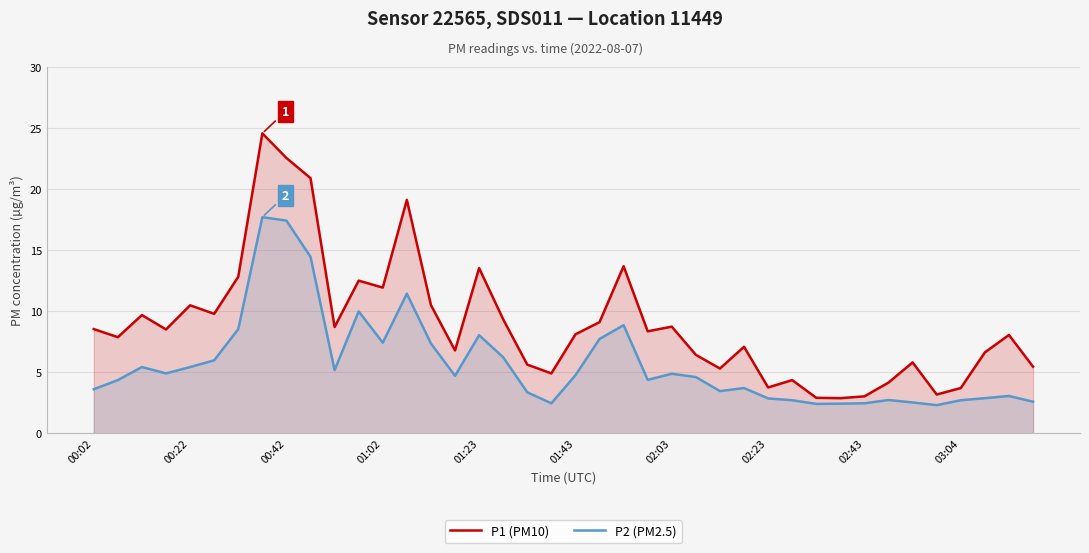

The value of P2 (PM2.5) at 00:22 is 2.5. True or false?

False